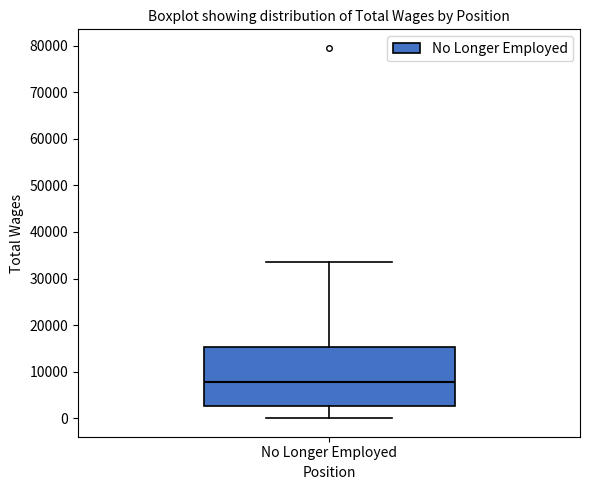

Read this box plot against the y-axis: the position of the median line, the range covered by the box, and the ends of both whiskers. The values are not printed on the chart, so give them approximately, as read against the axis.

median 8000, box 3000 to 15000, whiskers 0 to 34000